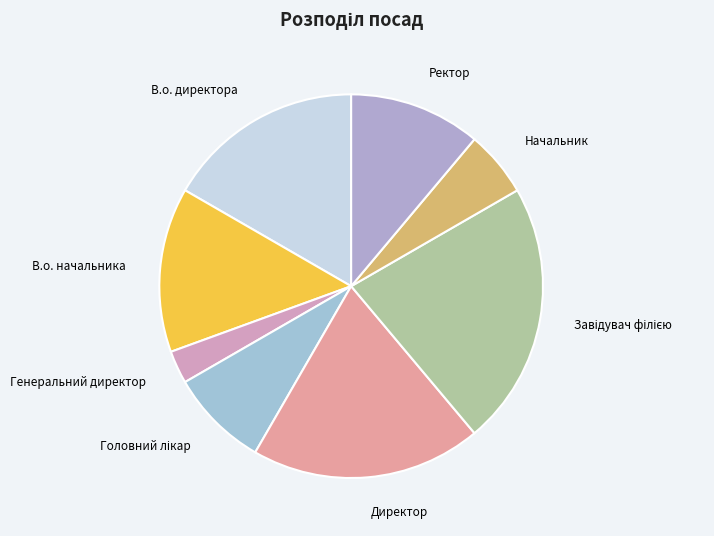

Is there any slice that represents more than half of the pie?

No